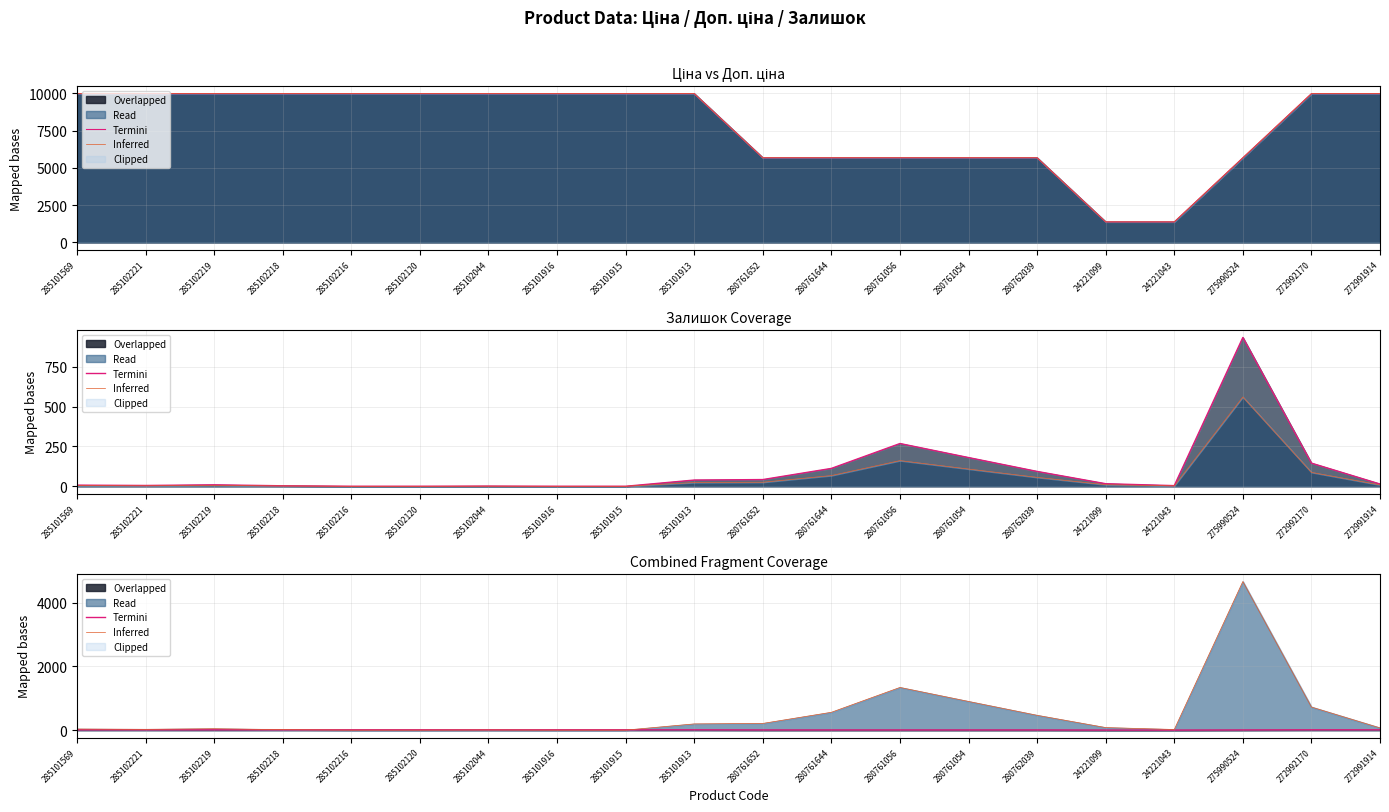

At which category is the sum across all series the highest?

275990524